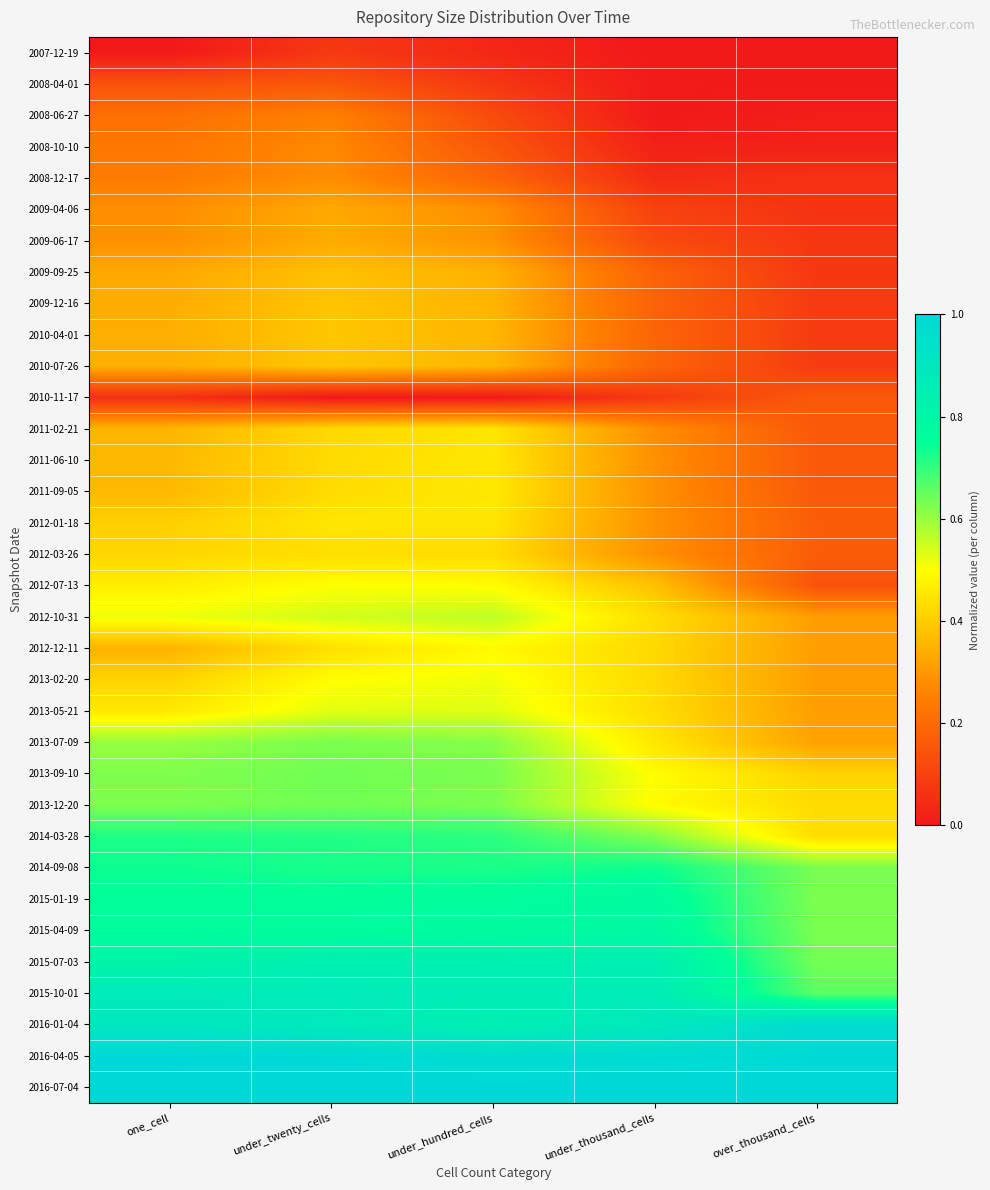

What is the greatest value displayed?

1.0